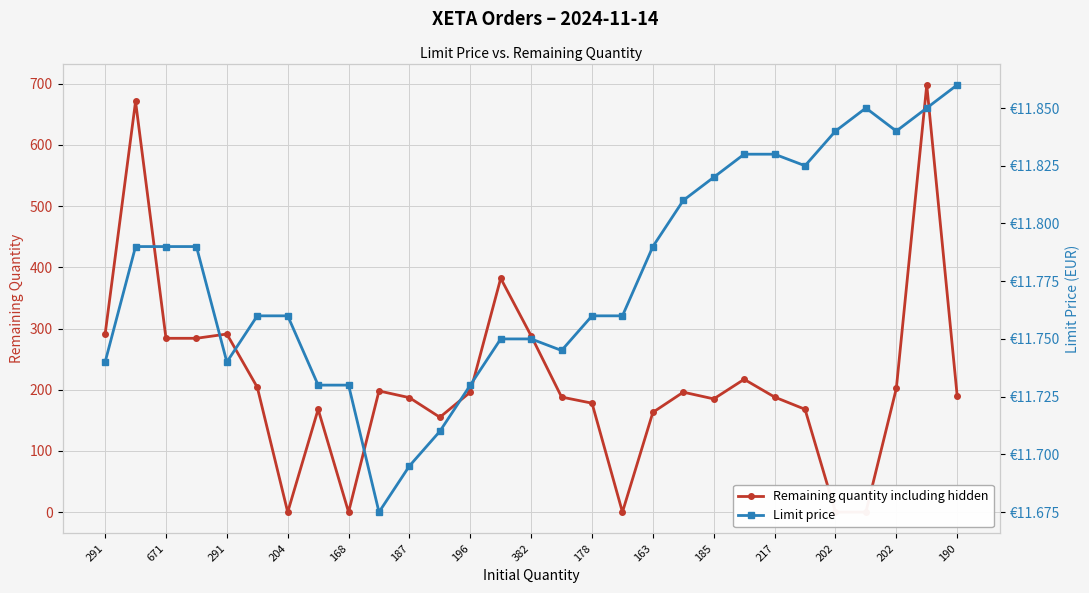

Does the chart display data point markers on the line(s)?

Yes